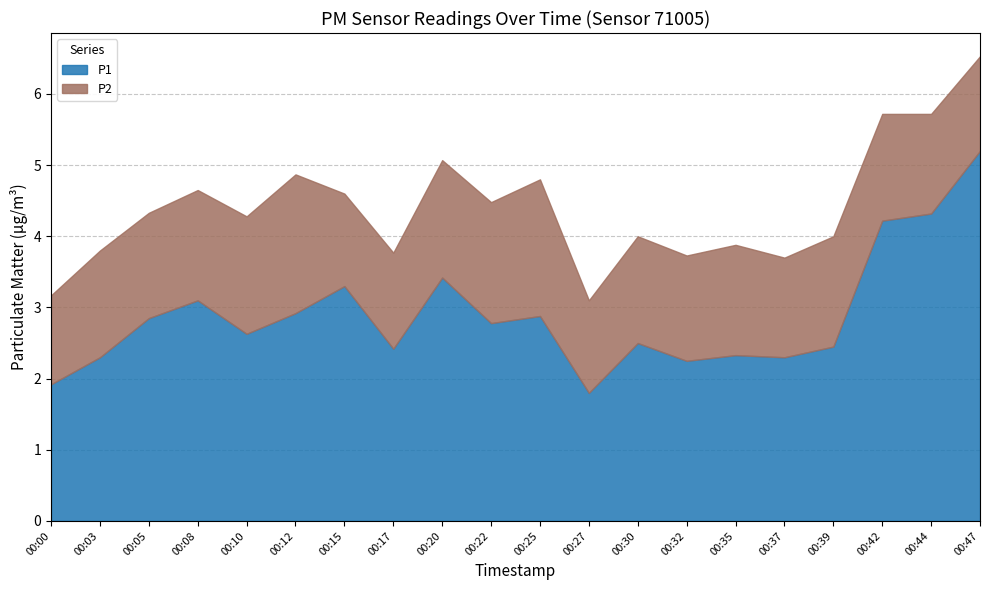

The value of P2 at 00:10 is 1.6. True or false?

True